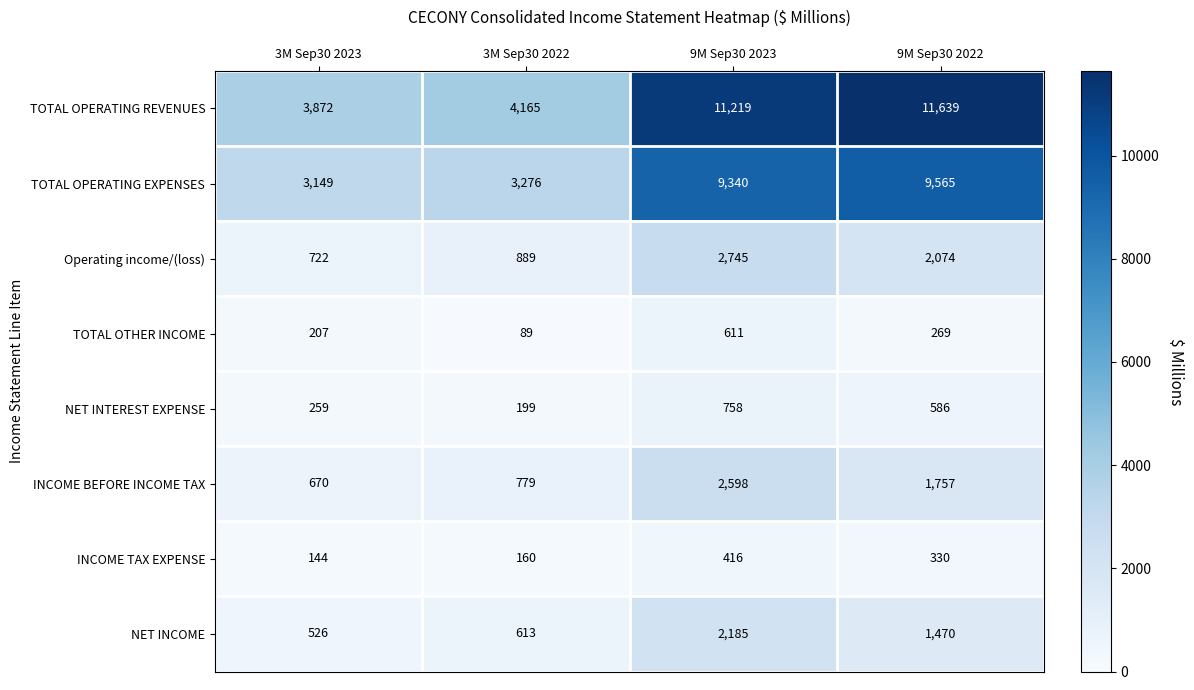

Which category has the lowest value in the NET INTEREST EXPENSE series?

3M Sep30 2022